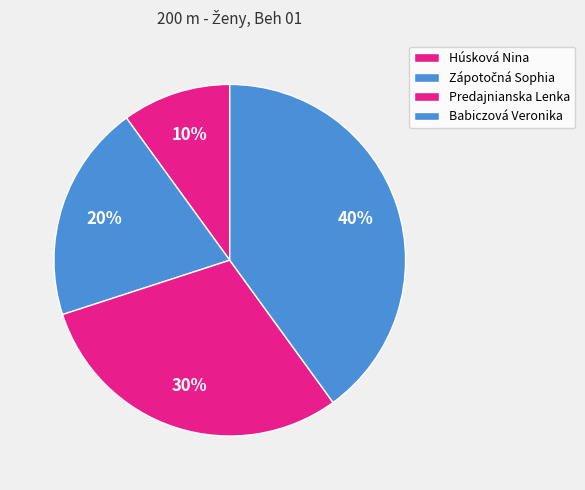

Which slice is the smallest?

Húsková Nina